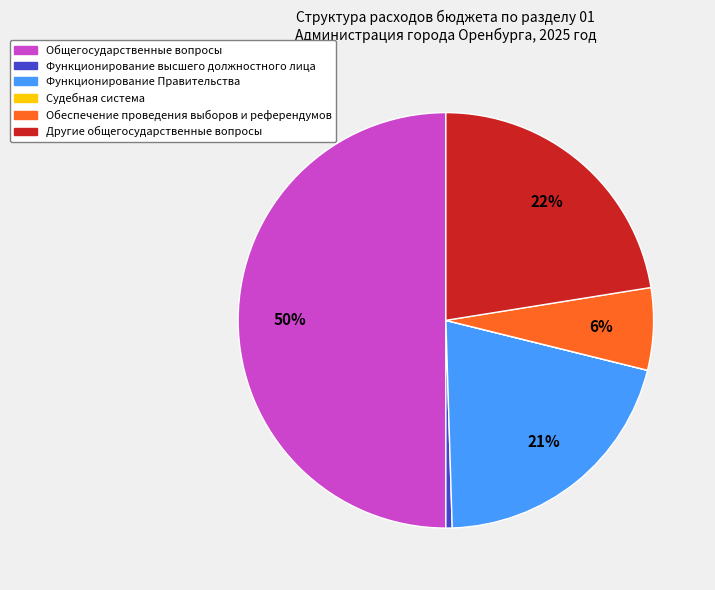

To the nearest percent, what is the average slice percentage?

17%